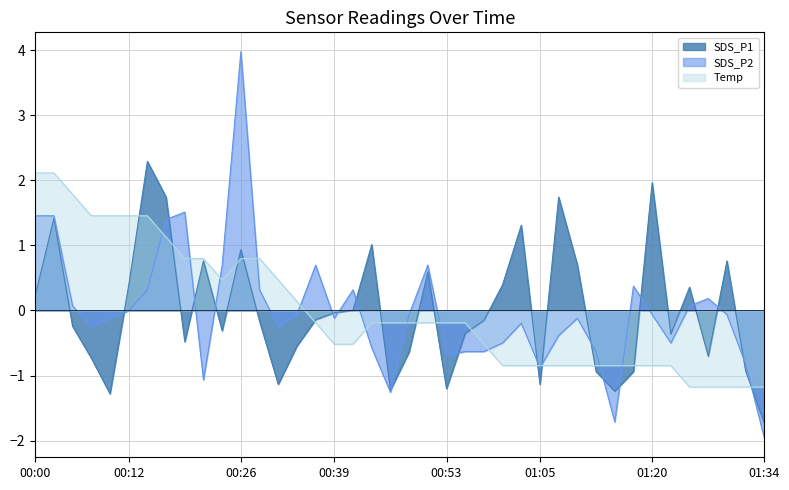

What is the sum of the SDS_P2 values at 00:29 and 00:51?

1.0